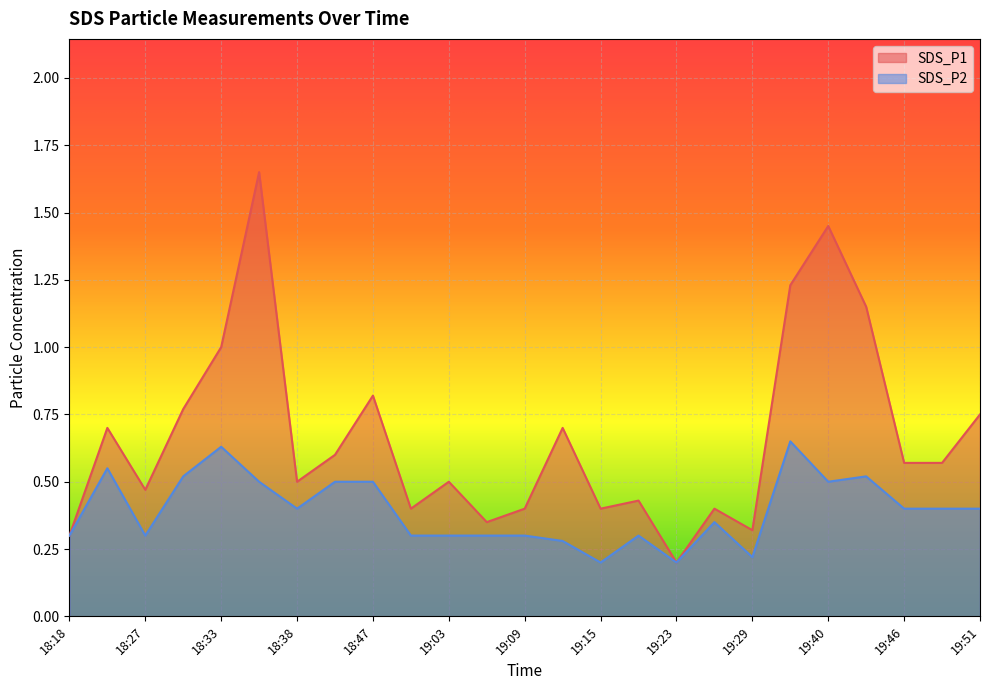

Reading left to right, list all the values displayed in this chart.

SDS_P1: 0.3	0.7	0.5	0.8	1.0	1.6	0.5	0.6	0.8	0.4	0.5	0.3	0.4	0.7	0.4	0.4	0.2	0.4	0.3	1.2	1.4	1.1	0.6	0.6	0.8
SDS_P2: 0.3	0.6	0.3	0.5	0.6	0.5	0.4	0.5	0.5	0.3	0.3	0.3	0.3	0.3	0.2	0.3	0.2	0.3	0.2	0.7	0.5	0.5	0.4	0.4	0.4